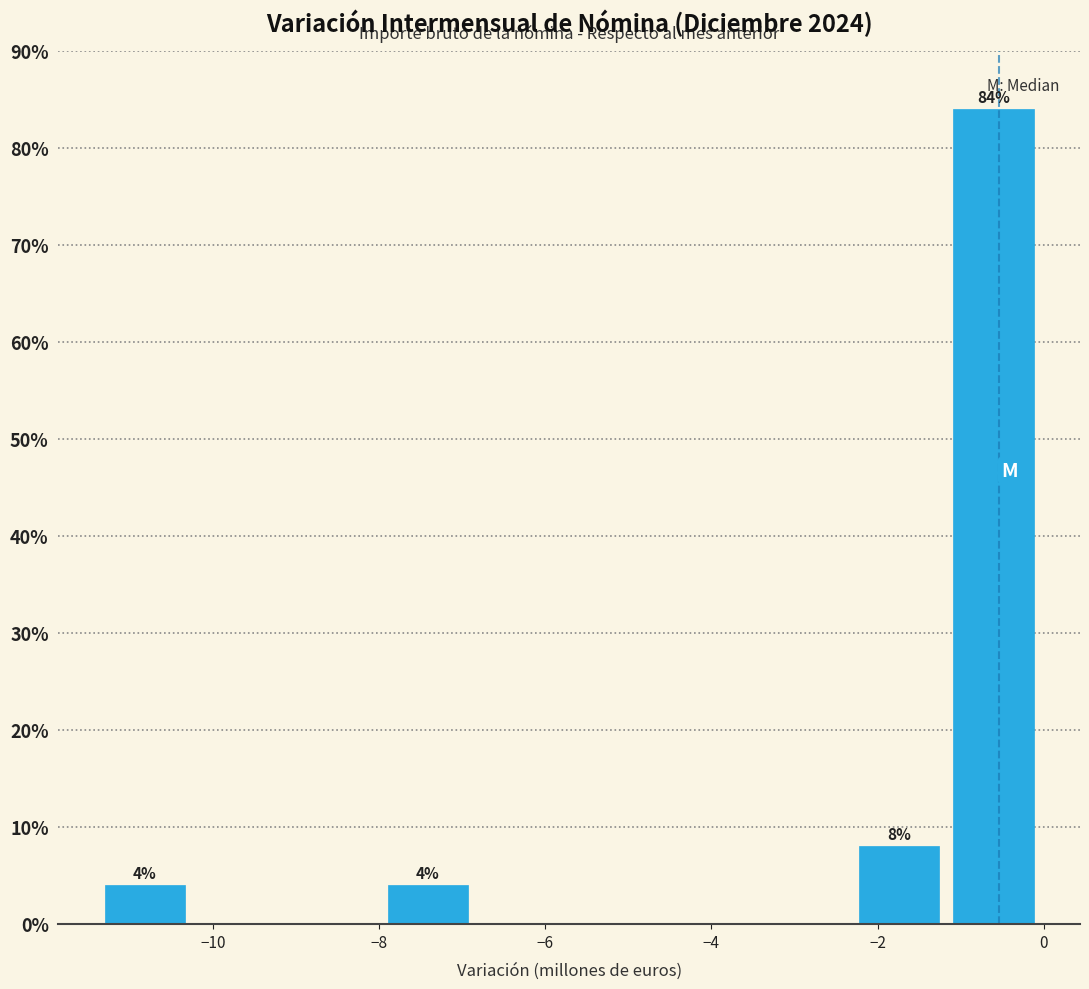

Which range on the x-axis has the tallest bar?

-1.2 to 0.0